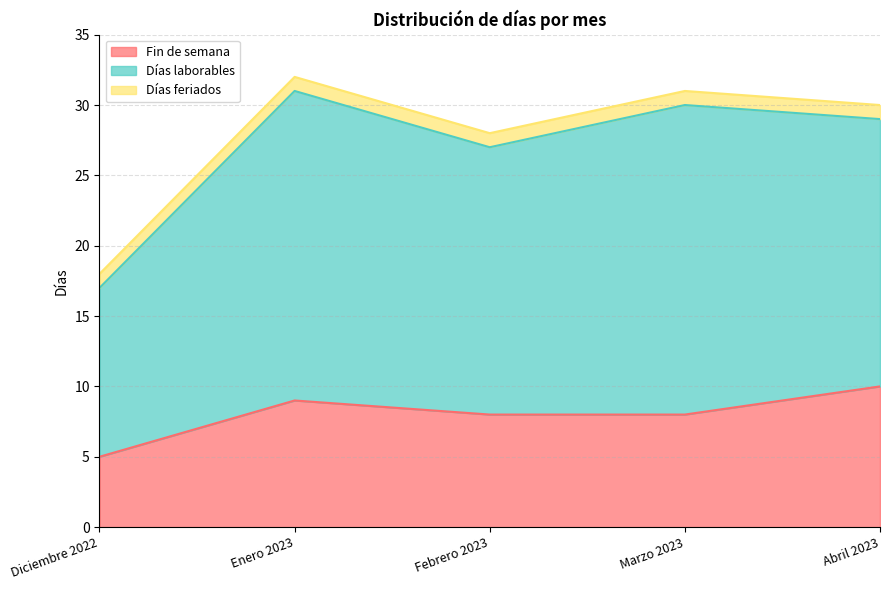

Count the number of data series in this chart.

3